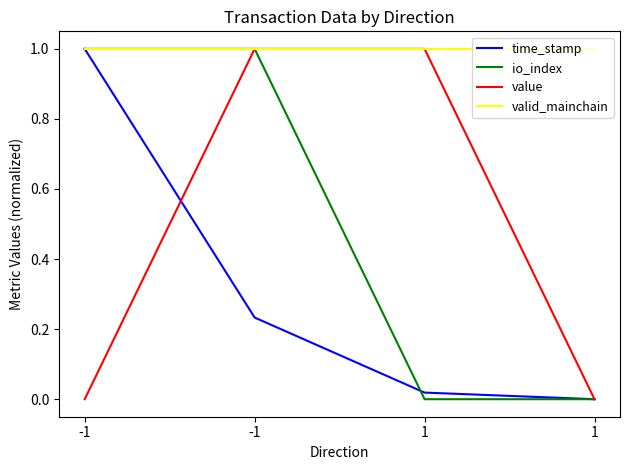

Rank the series by their maximum value, from lowest to highest.

time_stamp, io_index, value, valid_mainchain